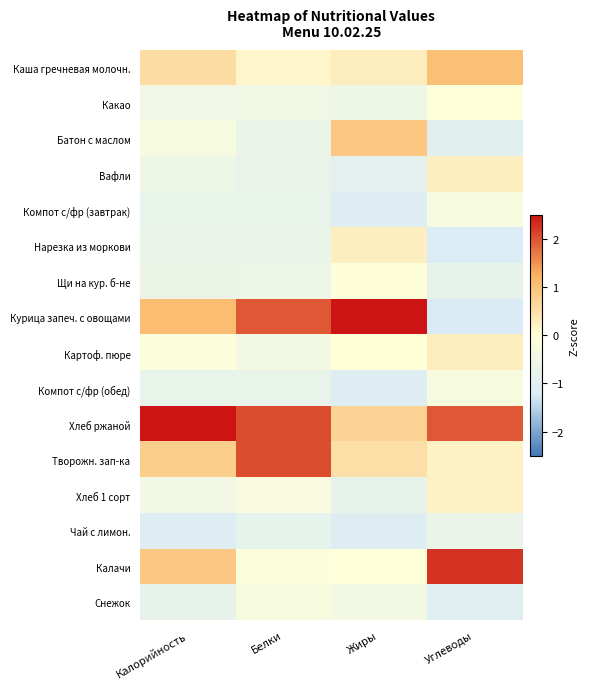

Which has a higher value, Жиры or Углеводы?

Углеводы